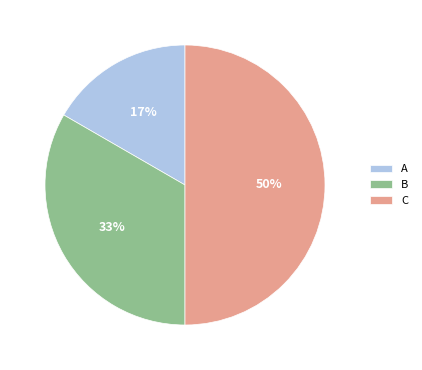

To the nearest percent, what is the difference between the largest and smallest slice percentages?

33%